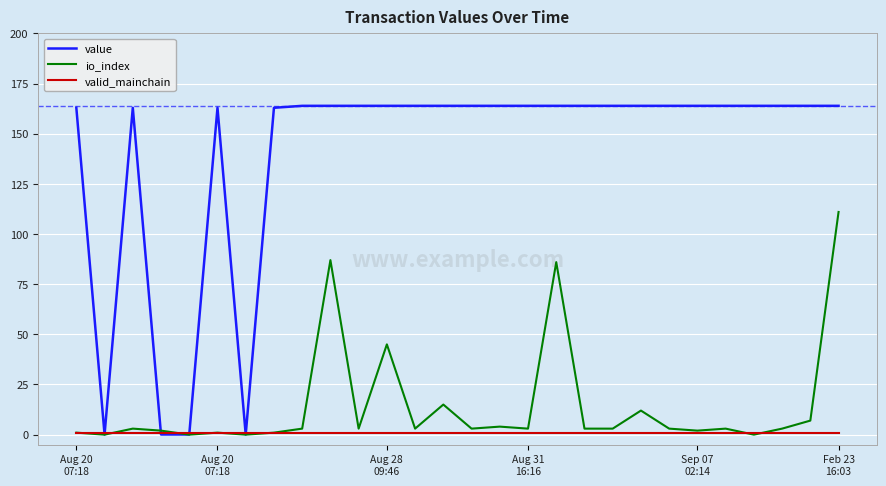

What is the highest value of the io_index series?

111.0